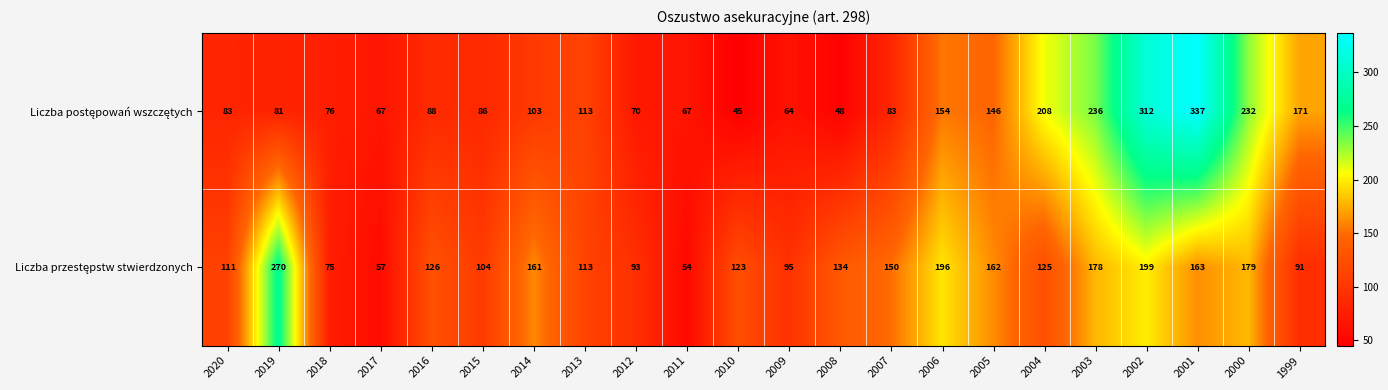

Which category has the lowest value across all series?

2010